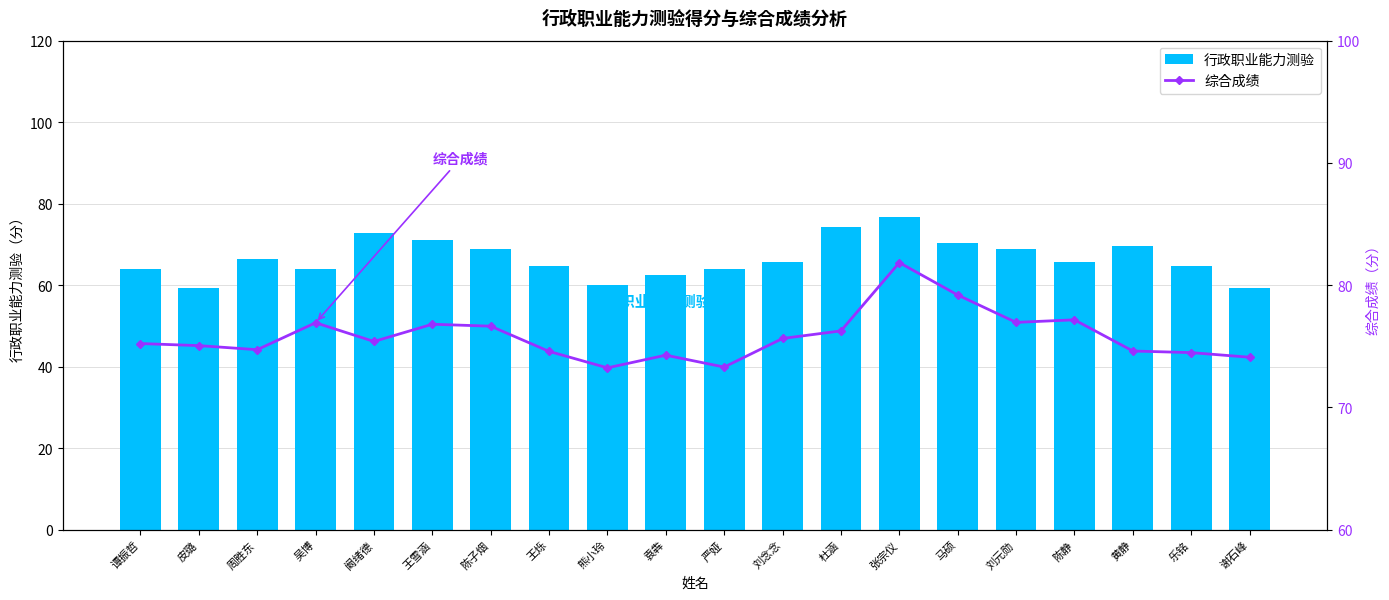

How many groups of bars are there?

20